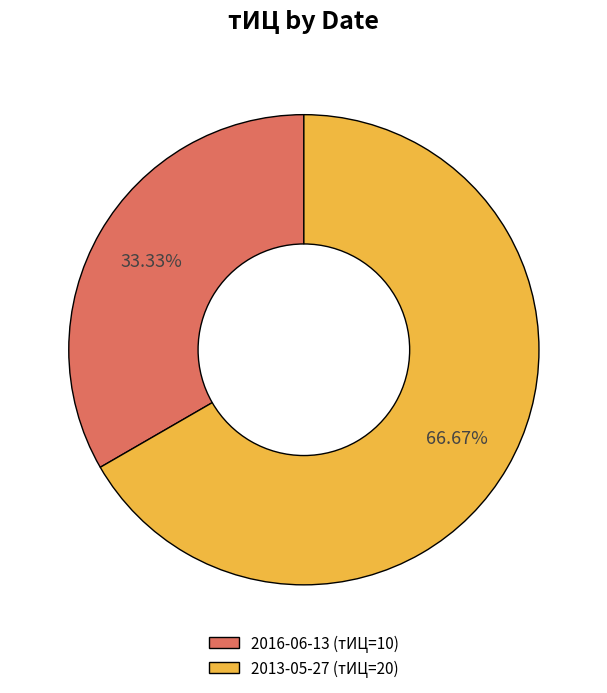

Approximately how many times larger is the value at 2013-05-27 (тИЦ=20) compared to 2016-06-13 (тИЦ=10)?

2.0